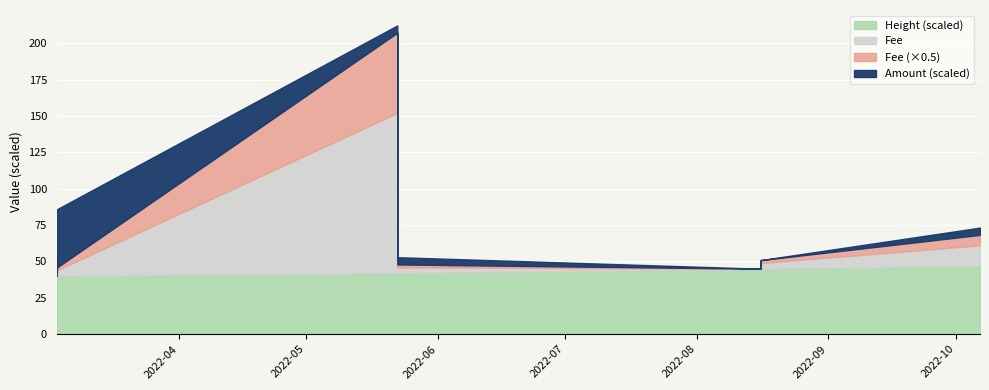

Which has a higher value, 2022-08-16 01:00:41 or 2022-03-03 07:45:45?

2022-03-03 07:45:45